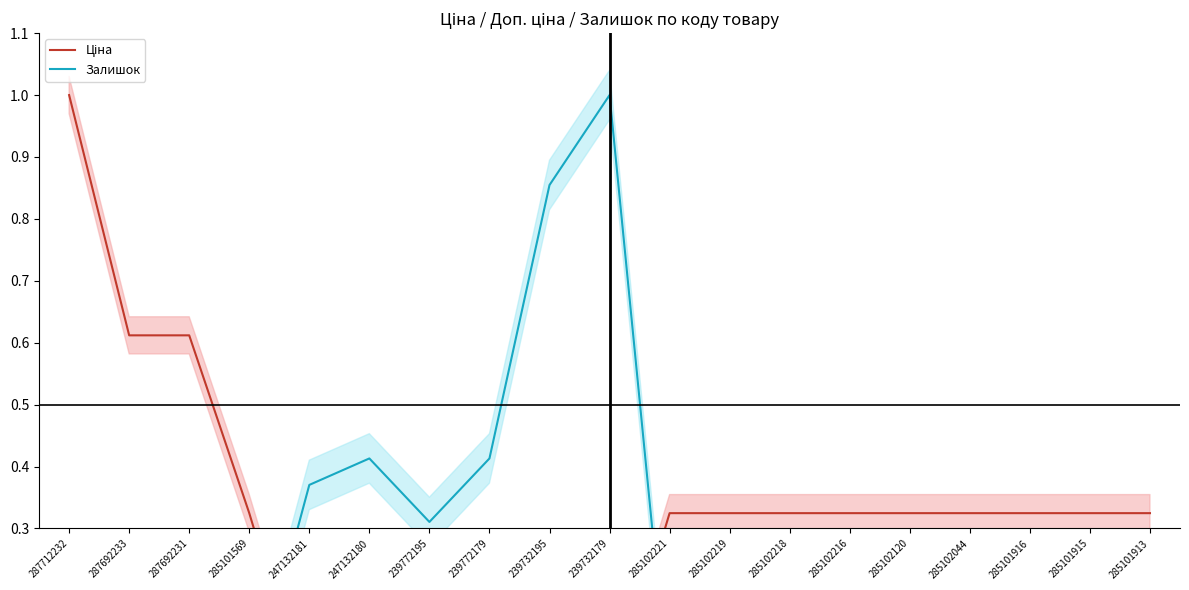

Which category has the lowest value across all series?

287712232